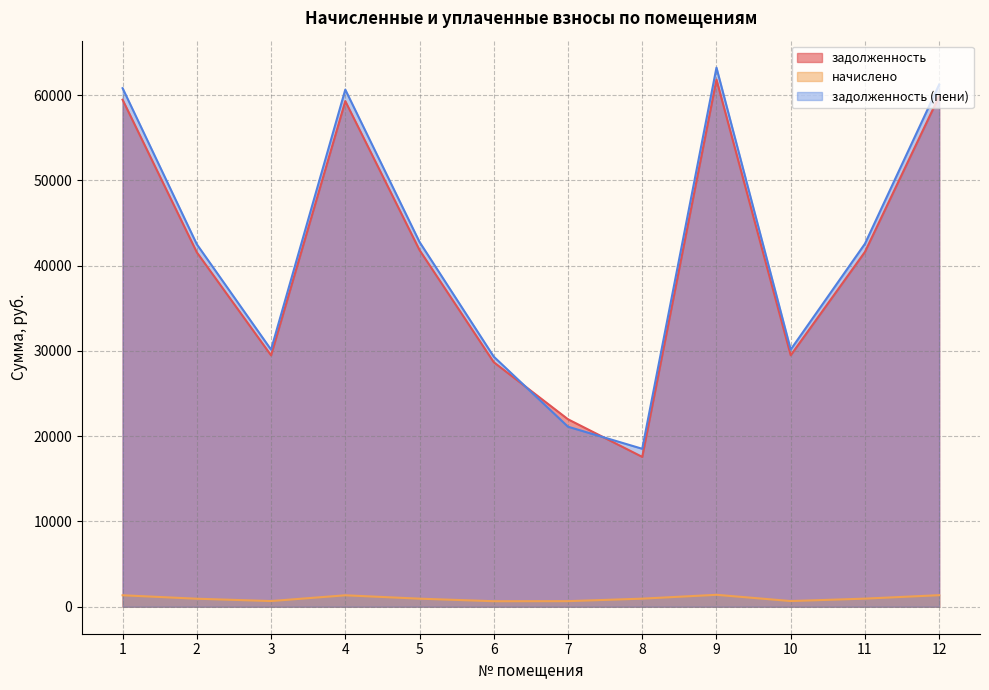

List the series in order of their peak value, lowest first.

начислено, задолженность, задолженность (пени)